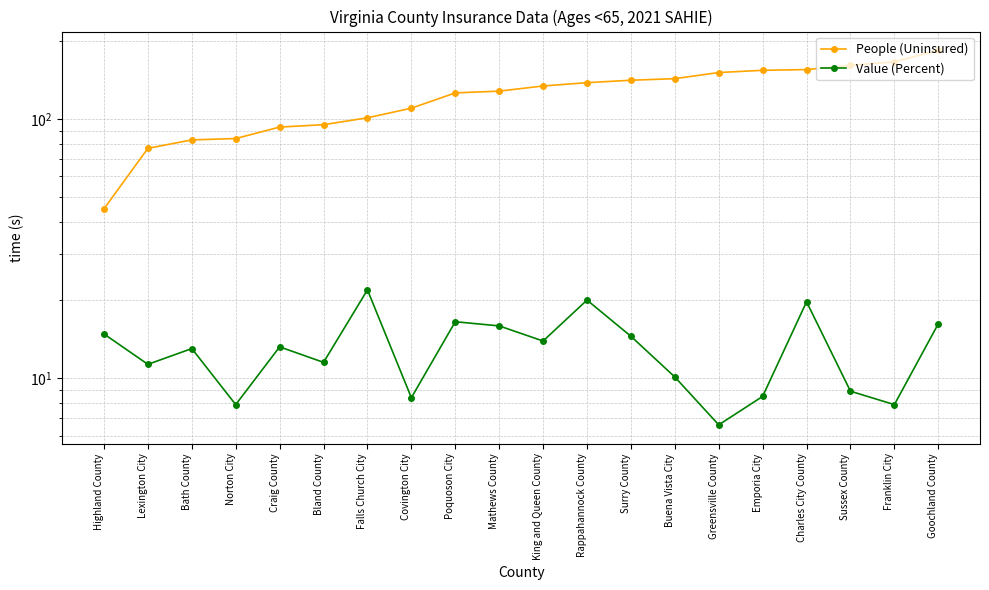

True or false: Value (Percent) and People (Uninsured) cross at least once.

False